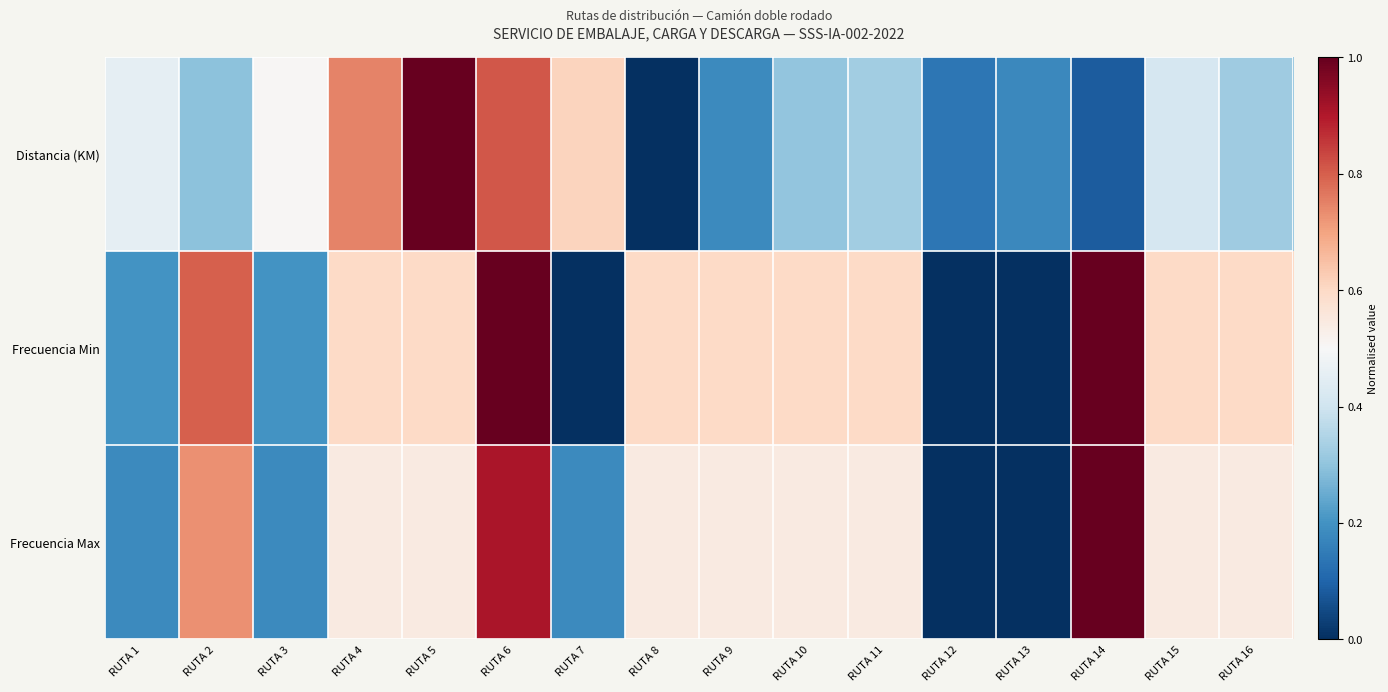

Rank the series at RUTA 7 from highest to lowest value.

Distancia (KM), Frecuencia Max, Frecuencia Min